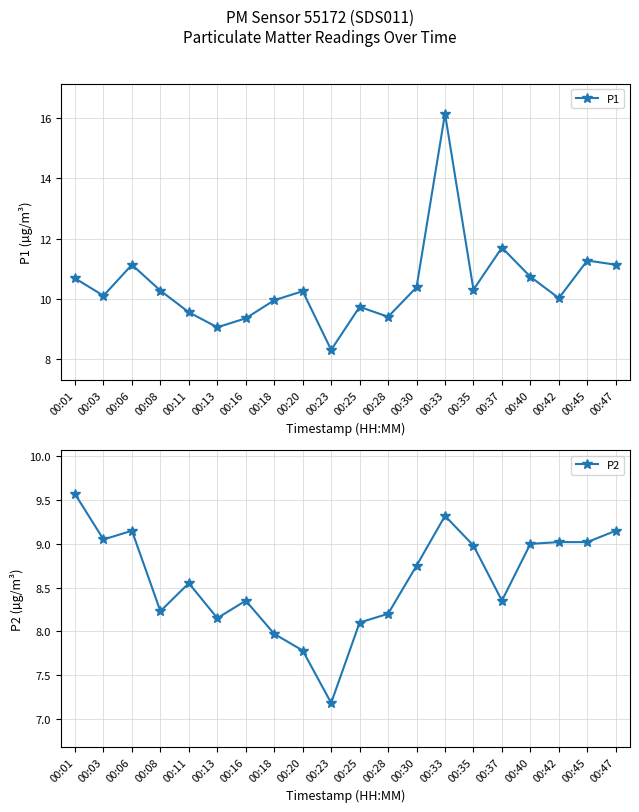

Between 00:20 and 00:47, which is larger?

00:47